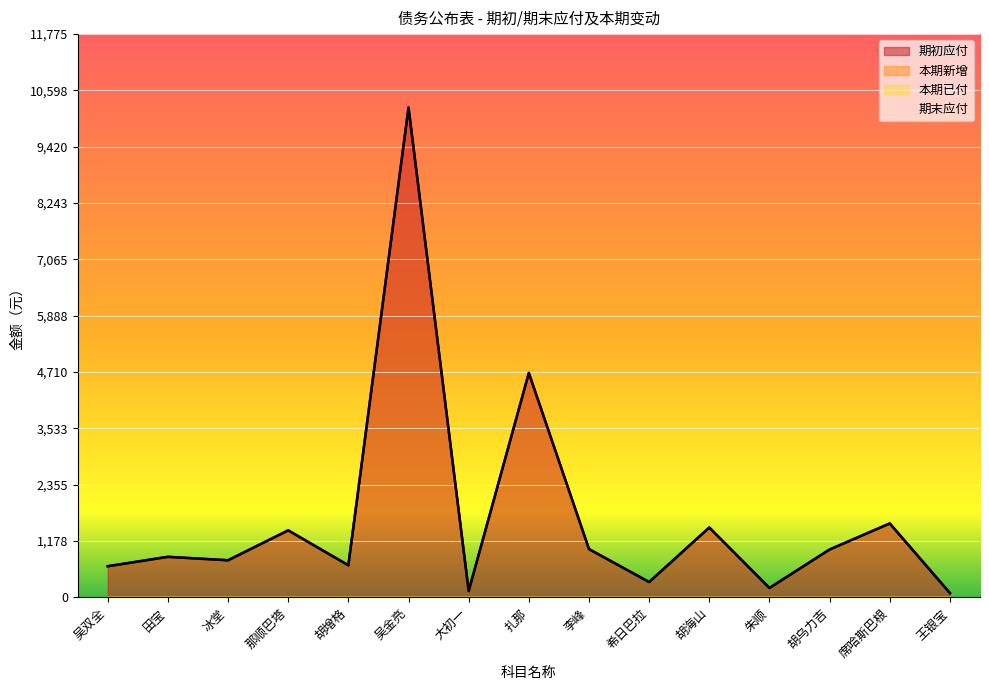

Which category has the highest value across all series?

吴金亮